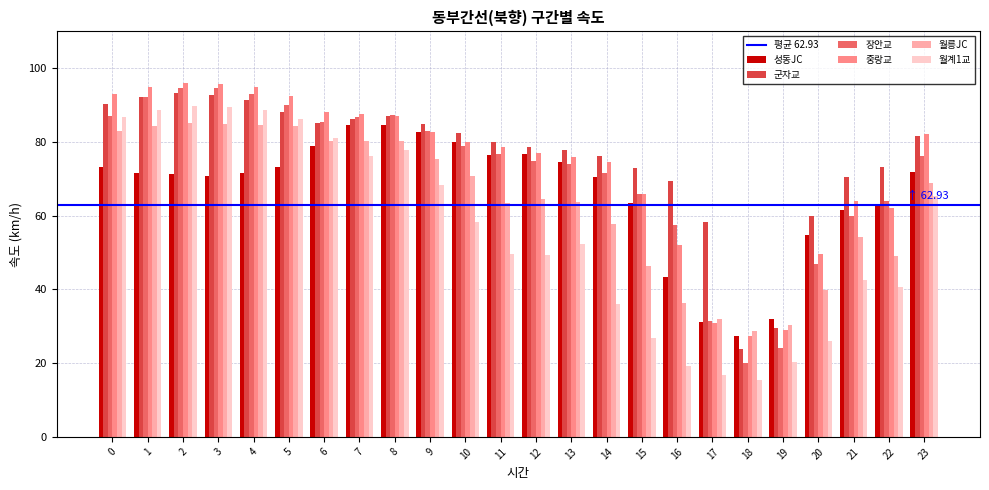

What is the approximate value of 월릉JC at 2?

85.0